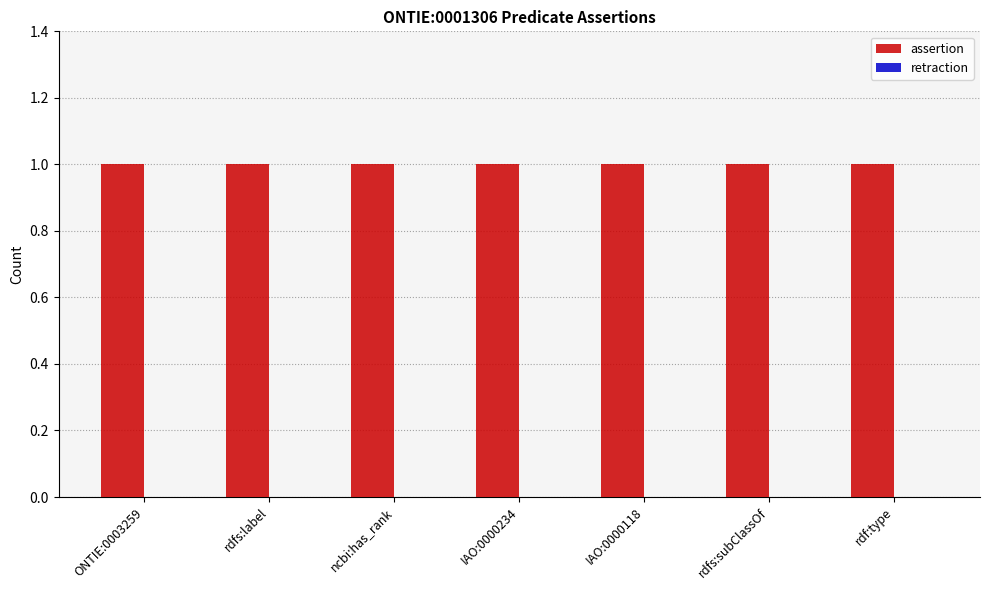

What is the maximum value shown in the chart?

1